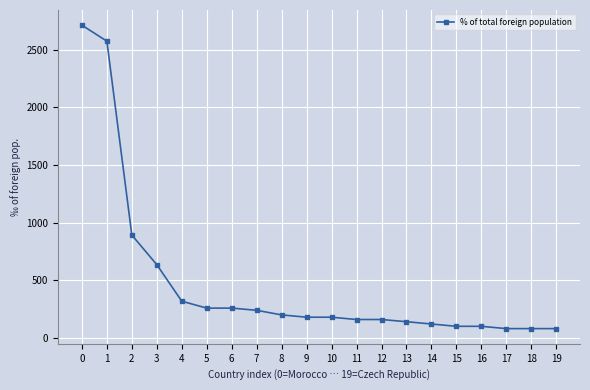

What is the difference between the values at 14 and 19?

40